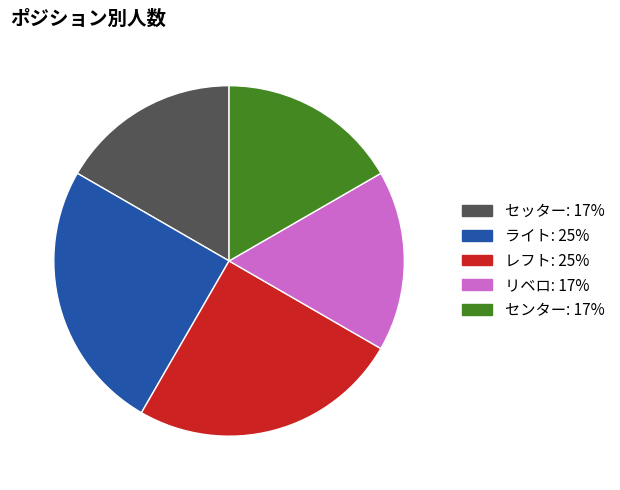

To the nearest percent, what is the average slice percentage?

20%